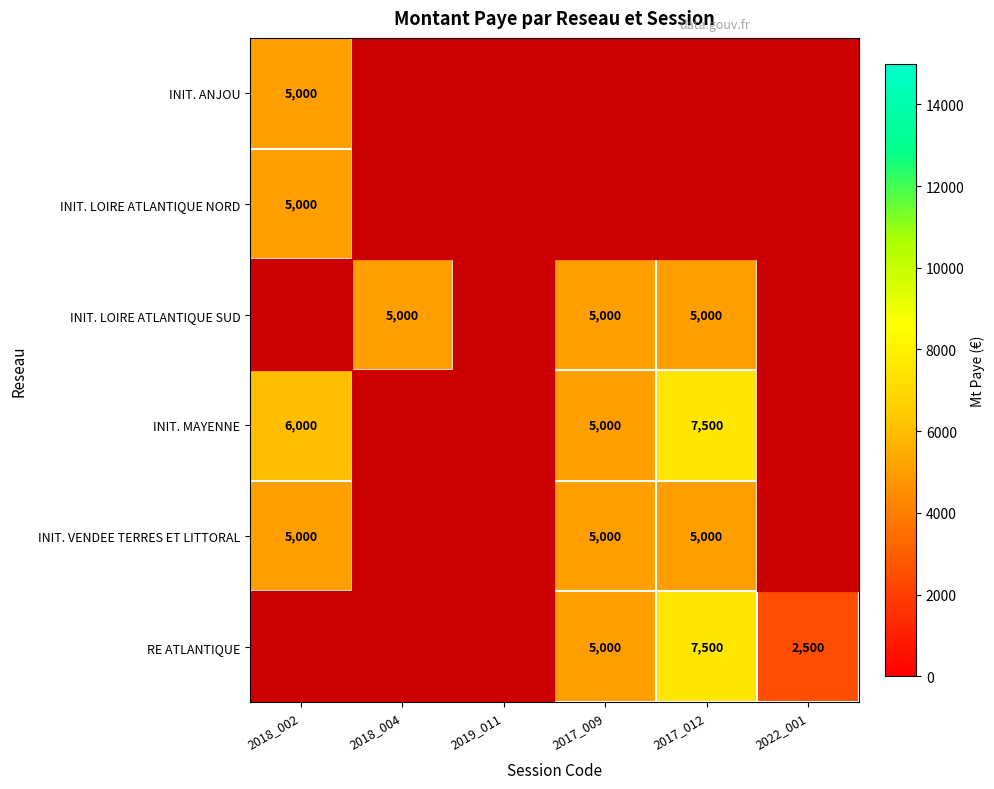

Is it true that INIT. VENDEE TERRES ET LITTORAL equals 5000 at 2018_002?

True